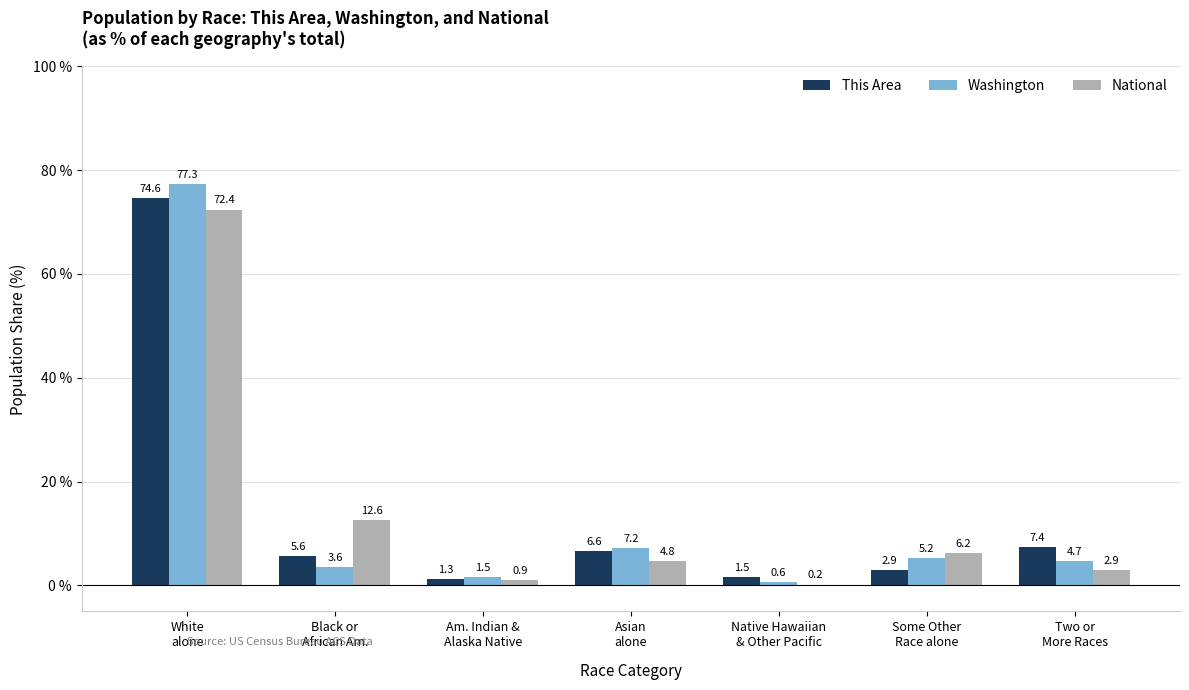

What is the maximum value for This Area?

74.6